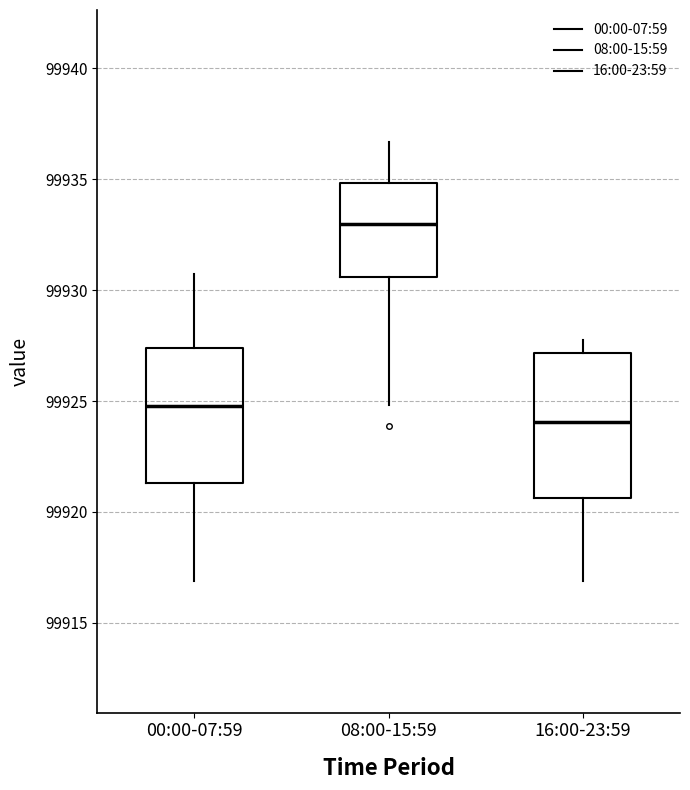

Reading left to right, transcribe this box plot: for each box, give where its median line is, the range the box spans, and where its two whiskers end, as read against the y-axis. The values are not printed on the chart, so give them approximately, as read against the axis.

00:00-07:59: median 99925.0, box 99921.5 to 99927.5, whiskers 99917.0 to 99930.5
08:00-15:59: median 99933.0, box 99930.5 to 99935.0, whiskers 99925.0 to 99936.5
16:00-23:59: median 99924.0, box 99920.5 to 99927.0, whiskers 99917.0 to 99928.0